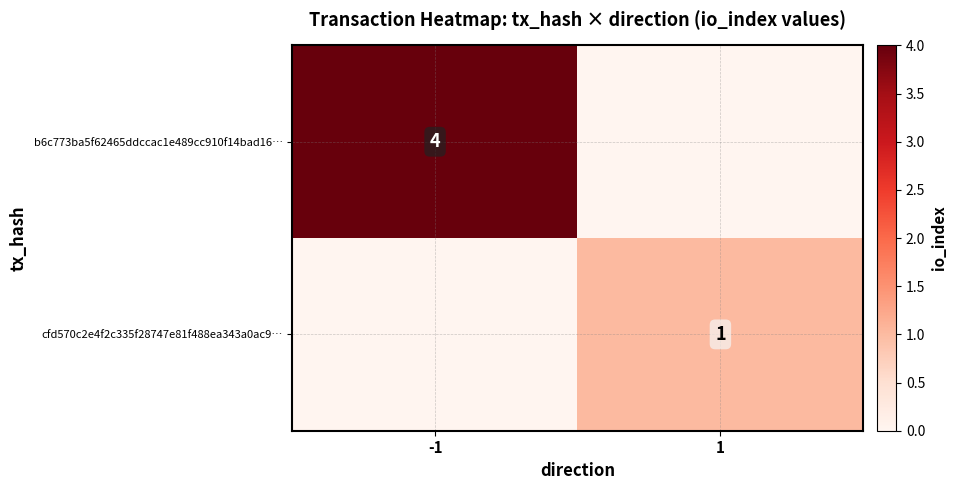

The value of cfd570c2e4f2c335f28747e81f488ea343a0ac9… at 1 is 1. True or false?

True